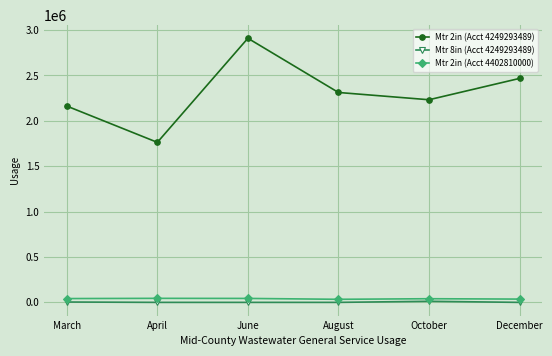

True or false: Mtr 2in (Acct 4402810000) has more than 0 points higher than both neighbors.

True